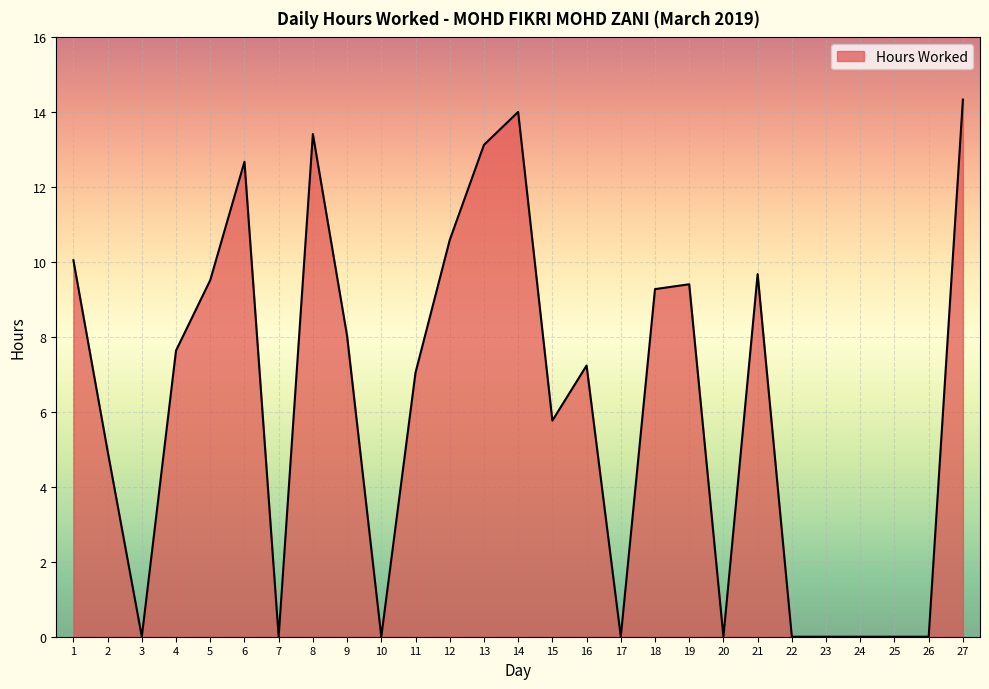

Which label corresponds to the largest value in the chart?

27